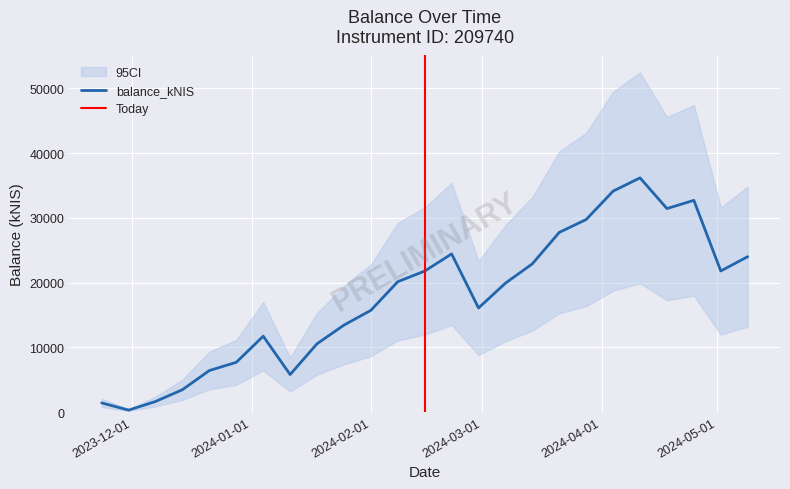

What is the difference between the maximum and minimum values?

35845.8